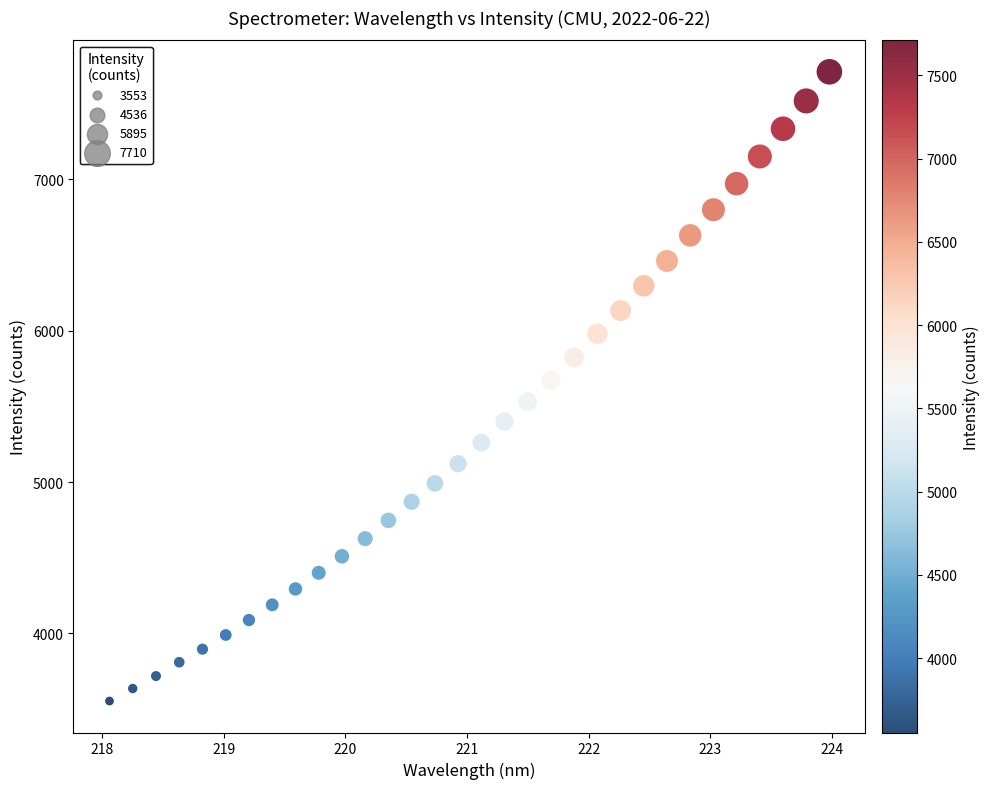

What is the range of X values (max minus min)?

5.9